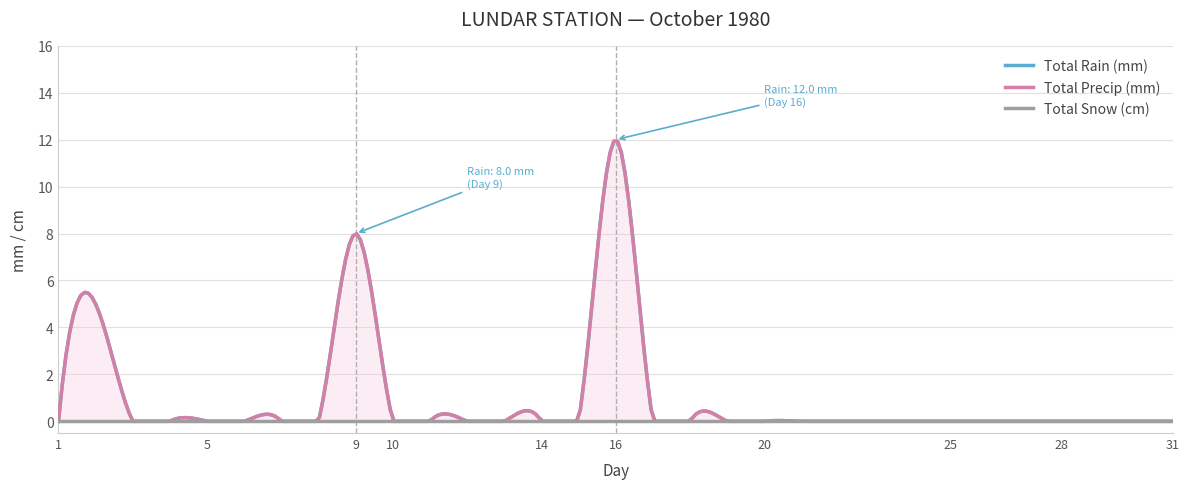

Reading left to right, extract all data points from this chart.

Total Rain (mm): 0	5	0	0	0	0	0	0	8	0	0	0	0	0	0	12	0	0	0	0	0	0	0	0	0	0	0	0	0	0	0
Total Precip (mm): 0	5	0	0	0	0	0	0	8	0	0	0	0	0	0	12	0	0	0	0	0	0	0	0	0	0	0	0	0	0	0
Total Snow (cm): 0	0	0	0	0	0	0	0	0	0	0	0	0	0	0	0	0	0	0	0	0	0	0	0	0	0	0	0	0	0	0